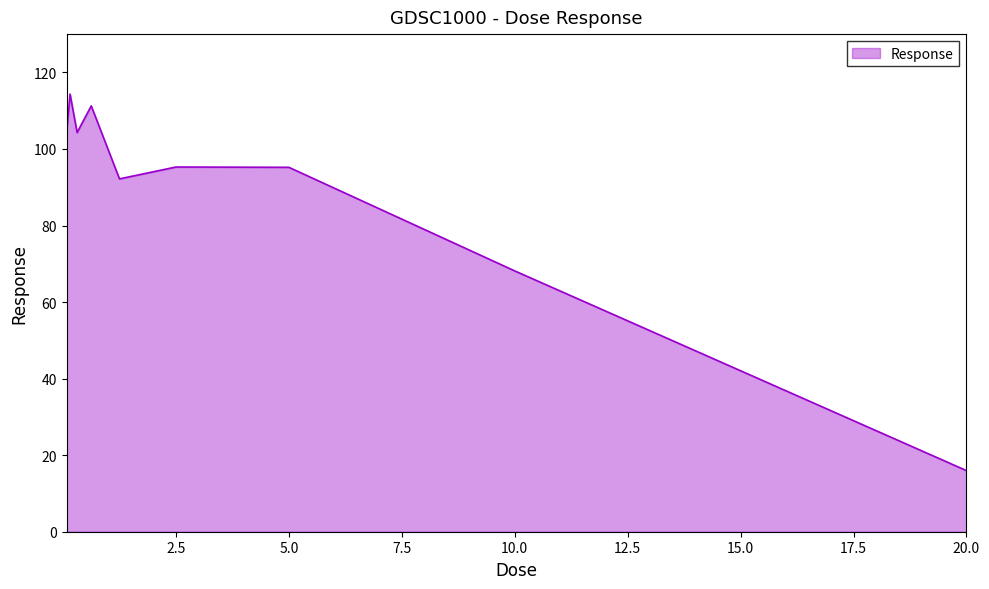

What is the greatest value displayed?

114.3